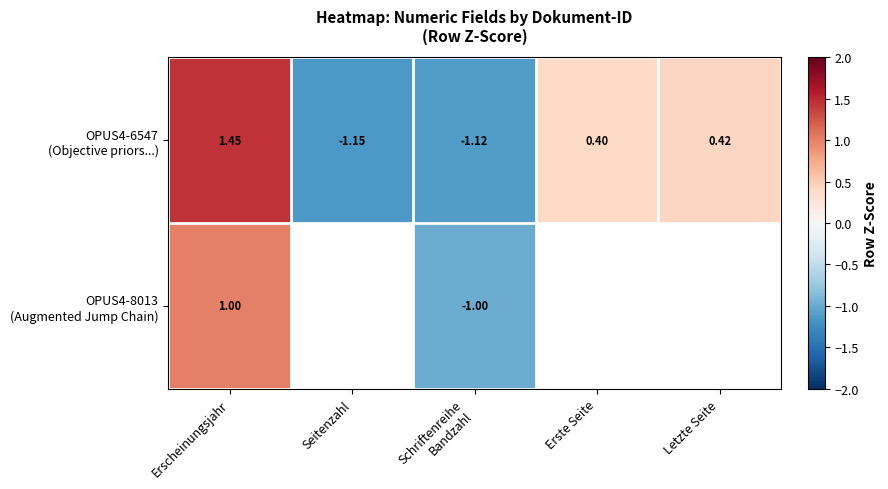

What is the minimum value shown in the chart?

-1.2